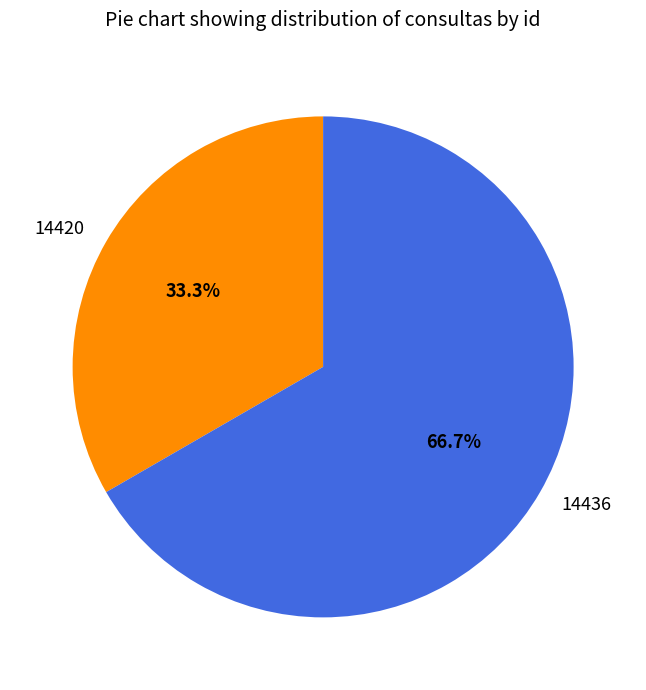

What portion of the pie excludes 14420?

66.7%